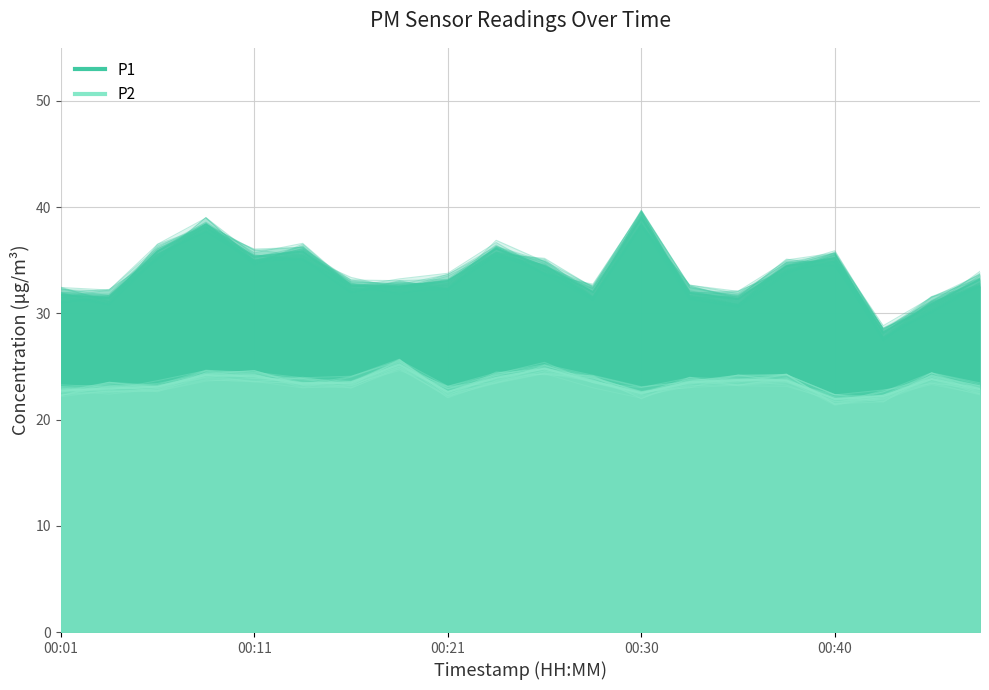

Between 00:18 and 00:33, which is larger?

00:18